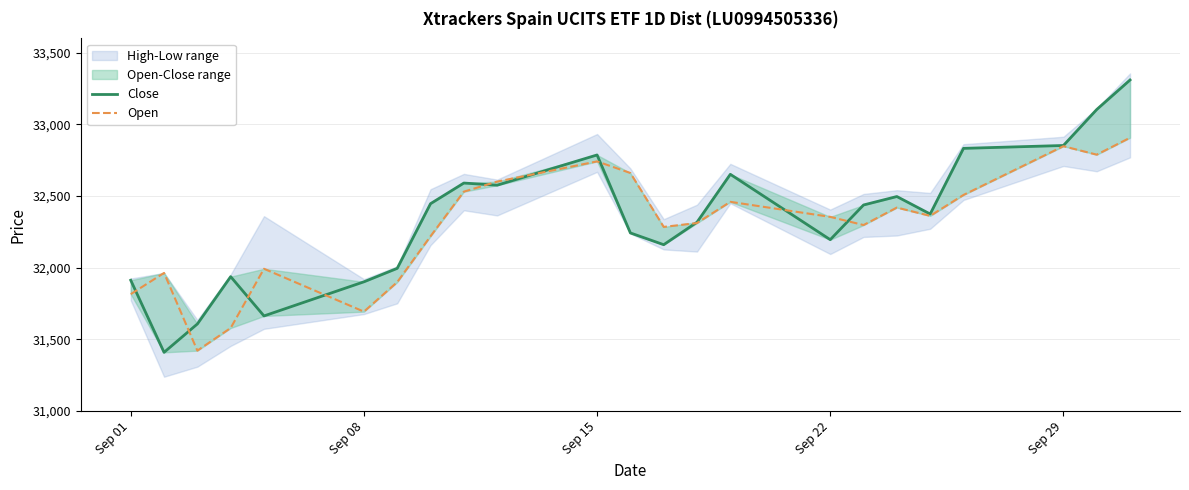

How many lines are shown in the chart?

2